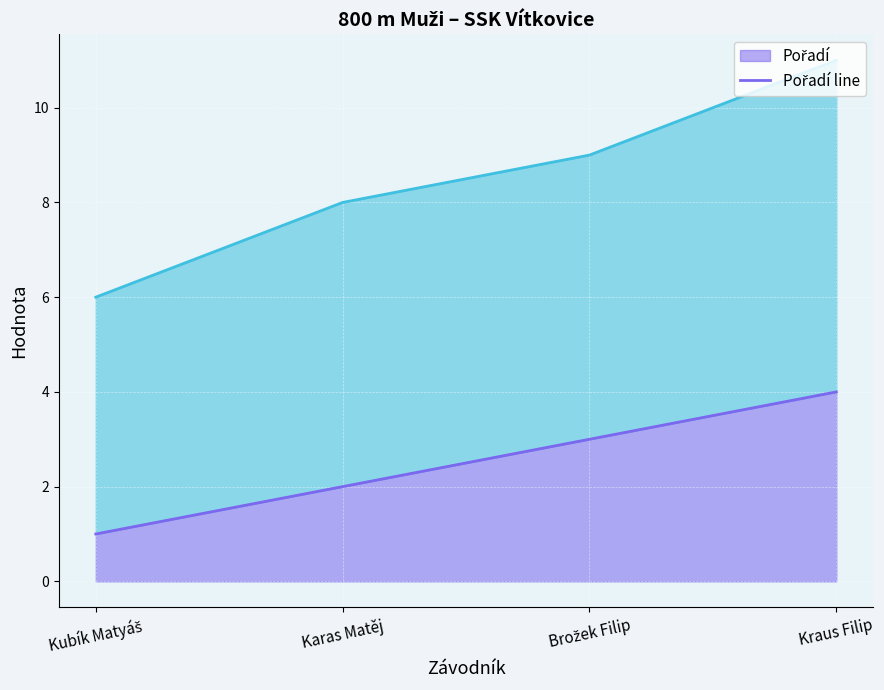

Reading left to right, extract all data points from this chart.

Pořadí line: Kubík Matyáš=1	Karas Matěj=2	Brožek Filip=3	Kraus Filip=4
Ročník line: Kubík Matyáš=6	Karas Matěj=8	Brožek Filip=9	Kraus Filip=11